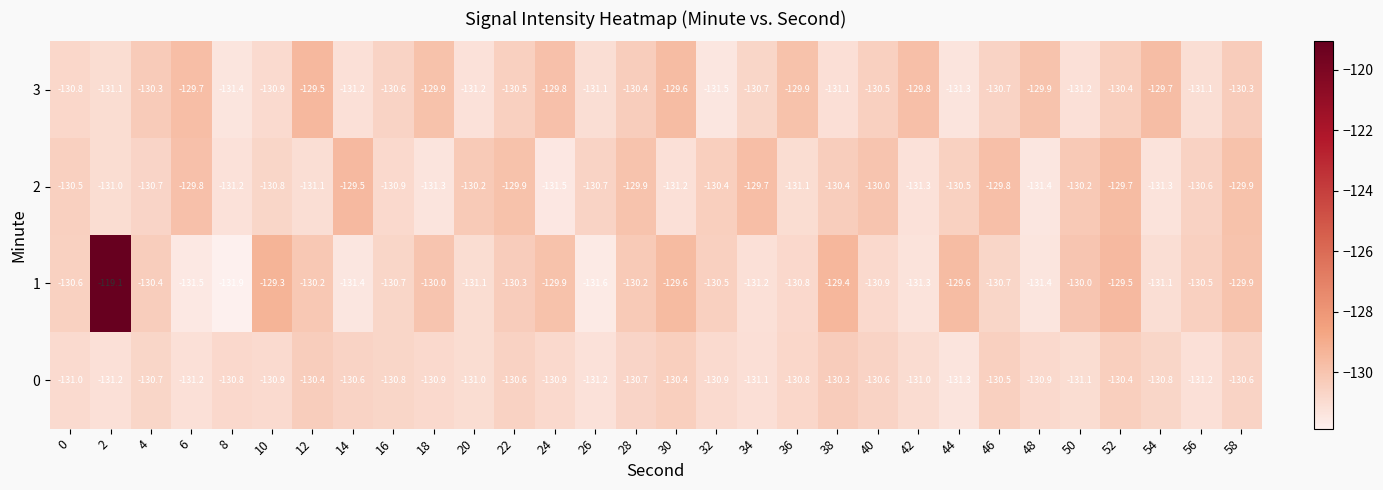

The value of 3 at 54 is -46.7. True or false?

False